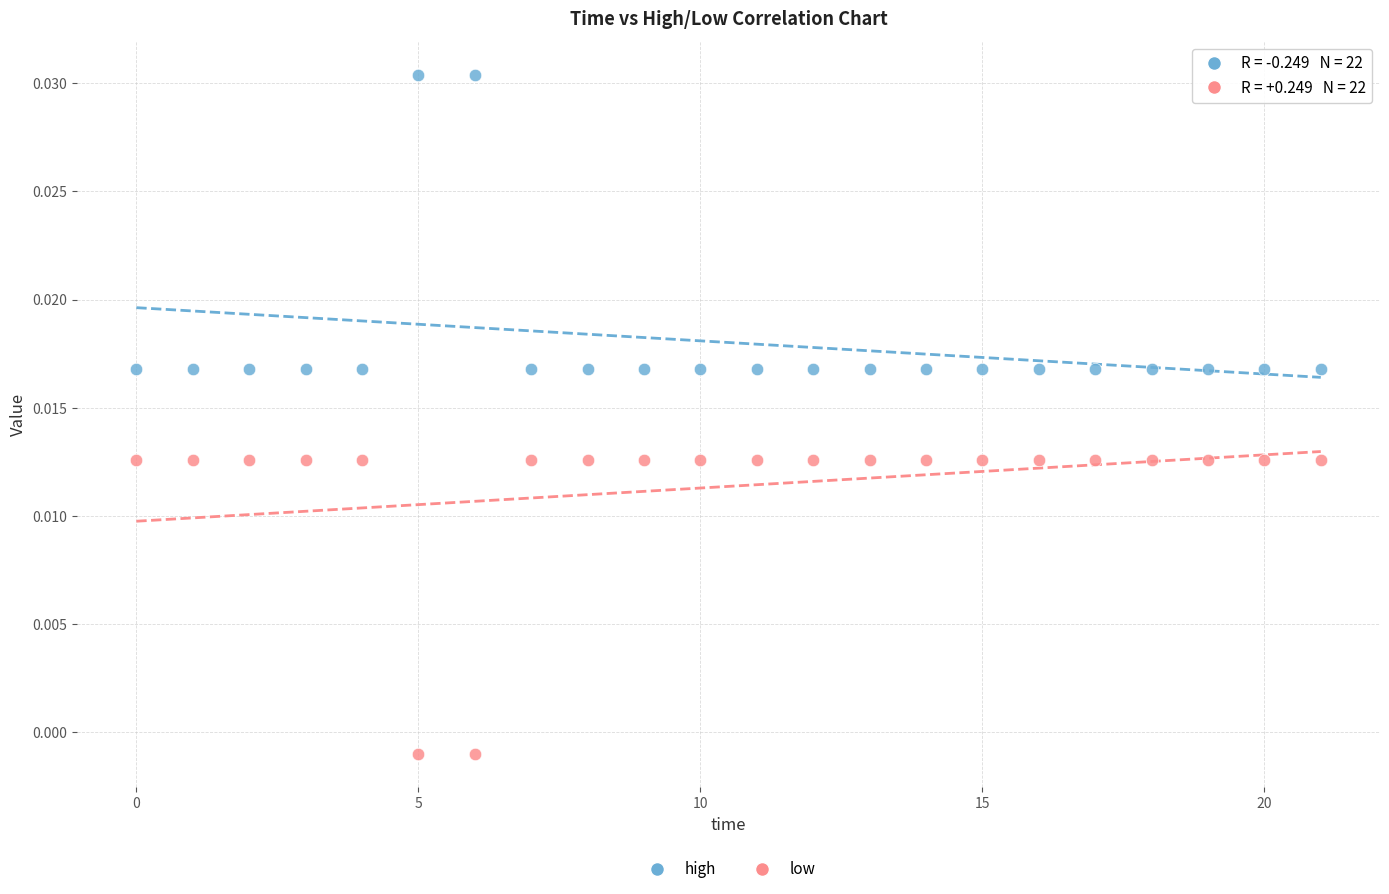

Which series contains the lowest Y value?

low